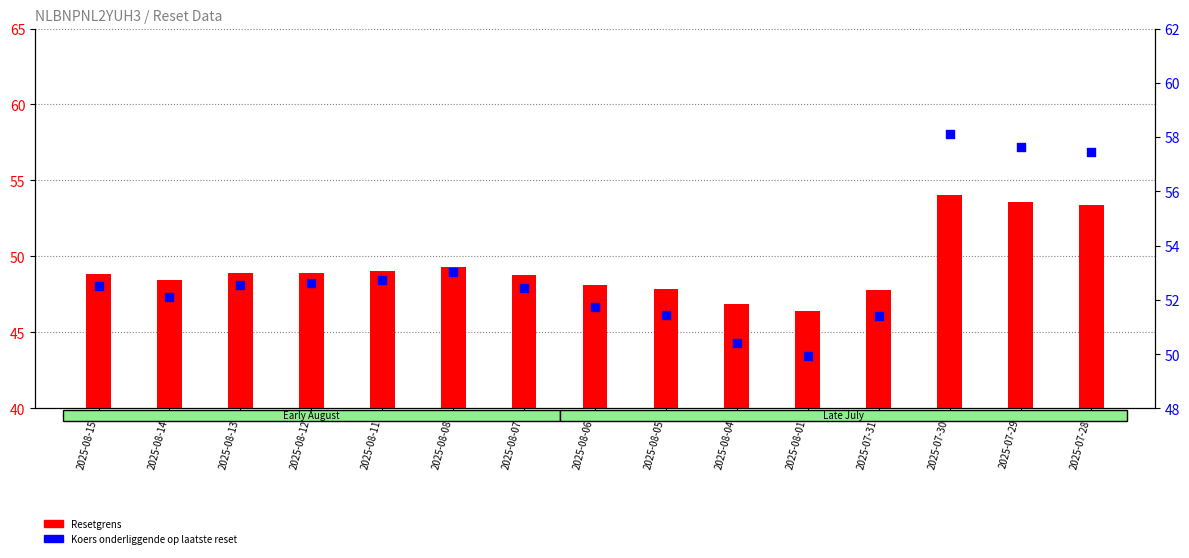

At which category is the sum across all series the highest?

2025-07-30